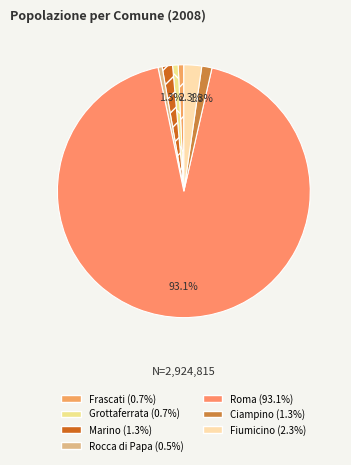

Which category has the biggest portion of the pie?

Roma